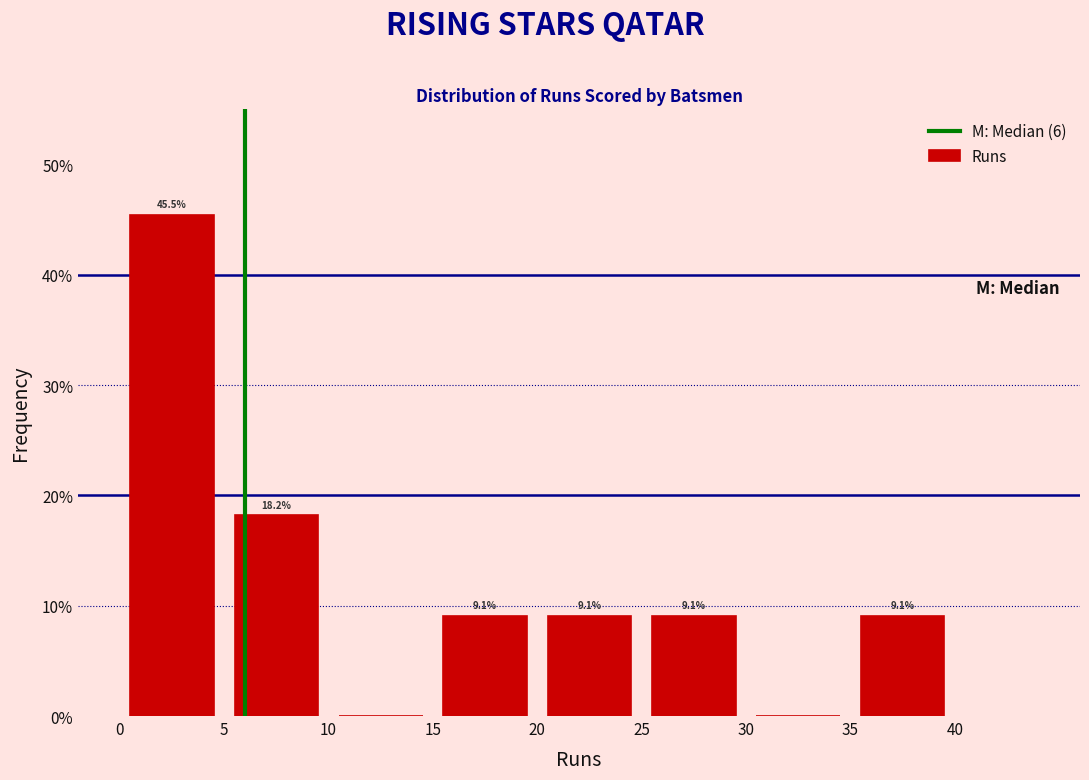

Which range on the x-axis has the tallest bar?

0 to 5